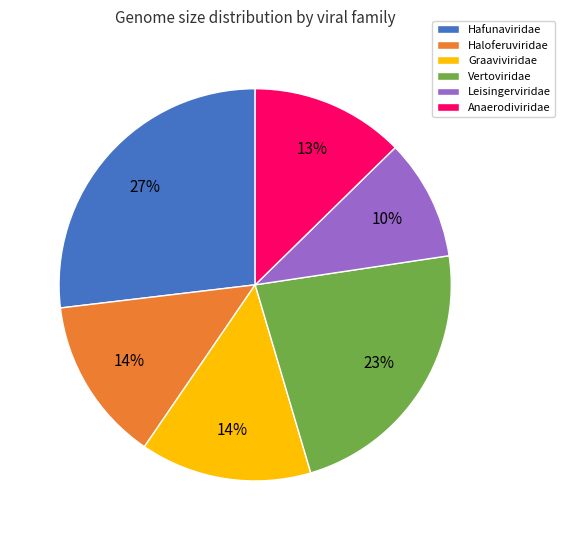

What percentage is the Anaerodiviridae slice, to the nearest percent?

13%